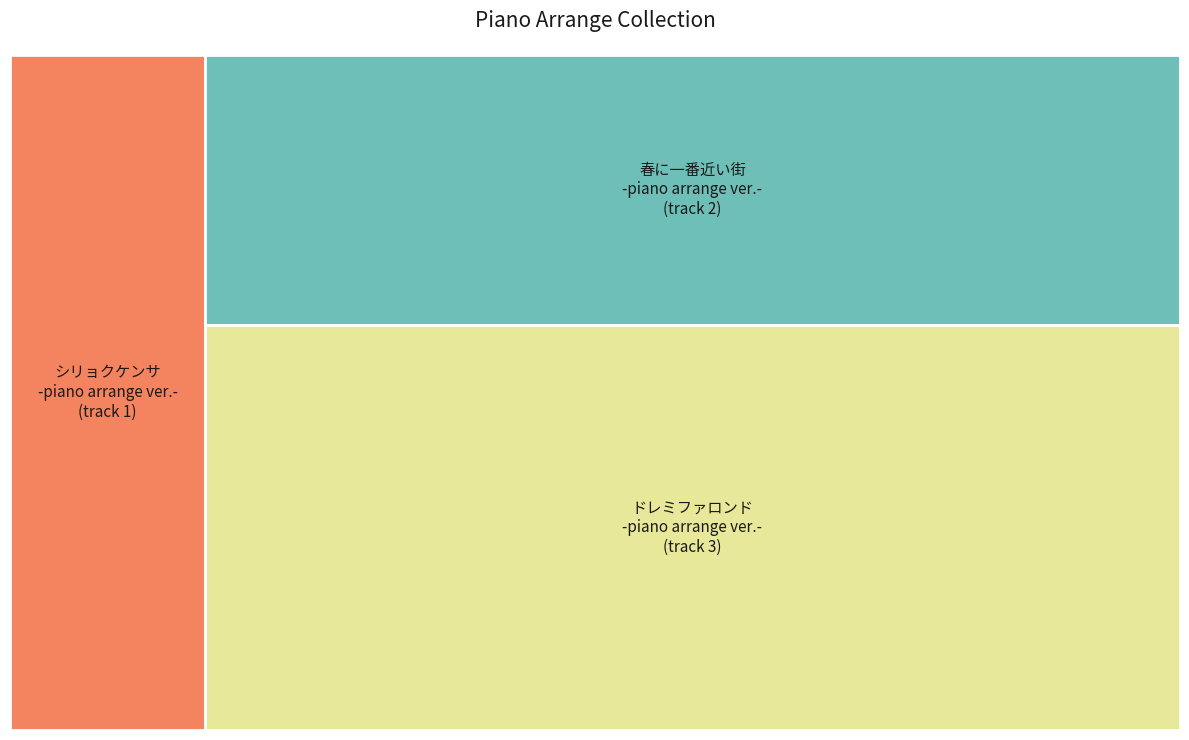

Is ドレミファロンド -piano arrange ver.- the majority of the pie?

No